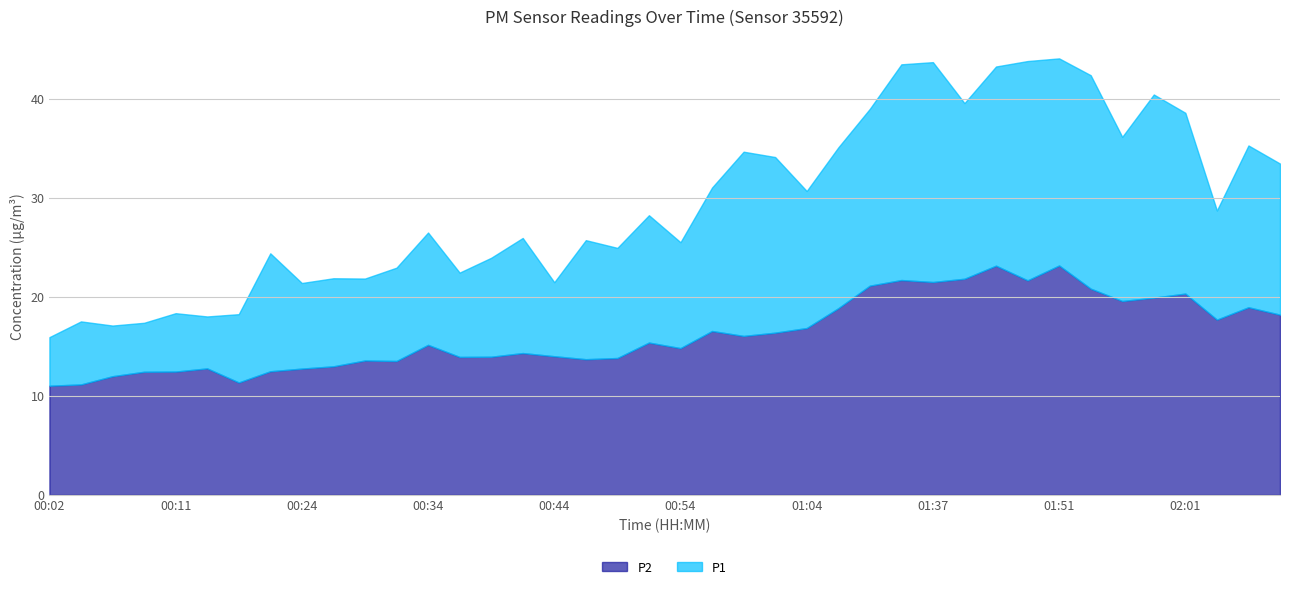

What is the sum of all P2 values?

651.9